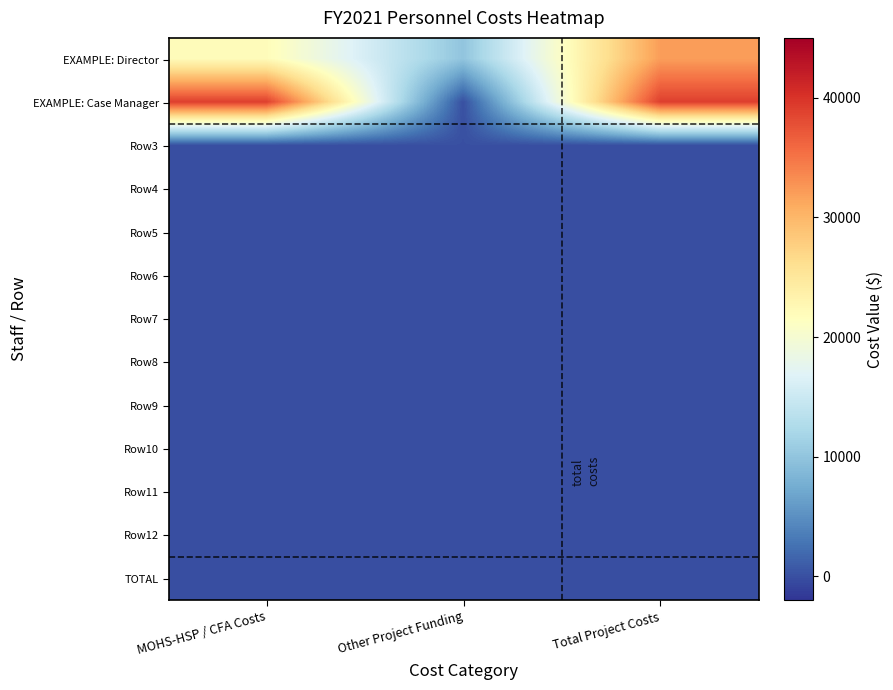

Reading left to right, extract all data points from this chart.

EXAMPLE: Director: MOHS-HSP / CFA Costs=22000	Other Project Funding=10000	Total Project Costs=32000
EXAMPLE: Case Manager: MOHS-HSP / CFA Costs=39000	Other Project Funding=0	Total Project Costs=39000
Row3: MOHS-HSP / CFA Costs=0	Other Project Funding=0	Total Project Costs=0
Row4: MOHS-HSP / CFA Costs=0	Other Project Funding=0	Total Project Costs=0
Row5: MOHS-HSP / CFA Costs=0	Other Project Funding=0	Total Project Costs=0
Row6: MOHS-HSP / CFA Costs=0	Other Project Funding=0	Total Project Costs=0
Row7: MOHS-HSP / CFA Costs=0	Other Project Funding=0	Total Project Costs=0
Row8: MOHS-HSP / CFA Costs=0	Other Project Funding=0	Total Project Costs=0
Row9: MOHS-HSP / CFA Costs=0	Other Project Funding=0	Total Project Costs=0
Row10: MOHS-HSP / CFA Costs=0	Other Project Funding=0	Total Project Costs=0
Row11: MOHS-HSP / CFA Costs=0	Other Project Funding=0	Total Project Costs=0
Row12: MOHS-HSP / CFA Costs=0	Other Project Funding=0	Total Project Costs=0
TOTAL: MOHS-HSP / CFA Costs=0	Other Project Funding=0	Total Project Costs=0